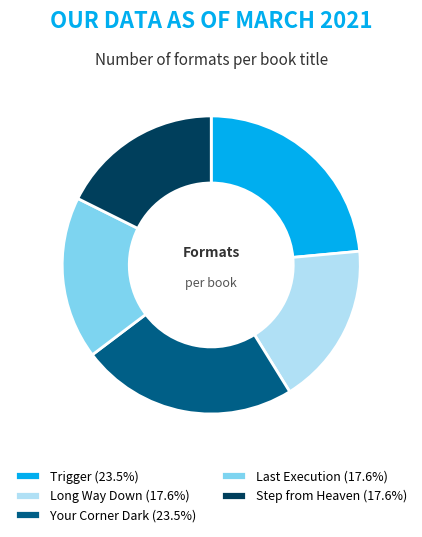

Is there any slice that represents more than half of the pie?

No